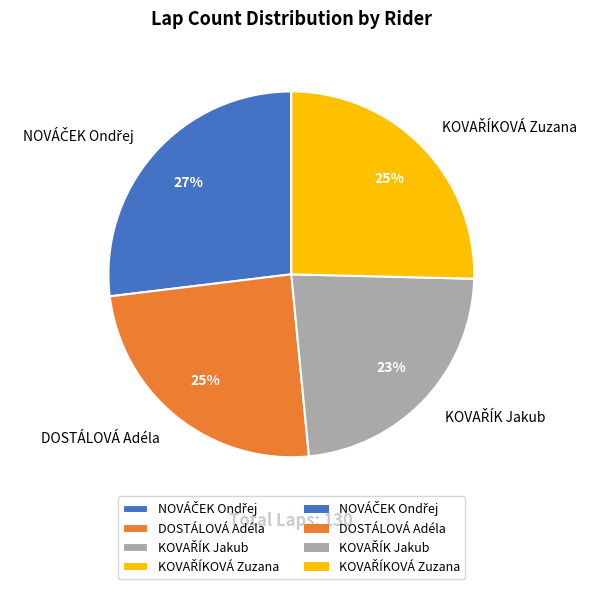

Does any single category account for the majority?

No